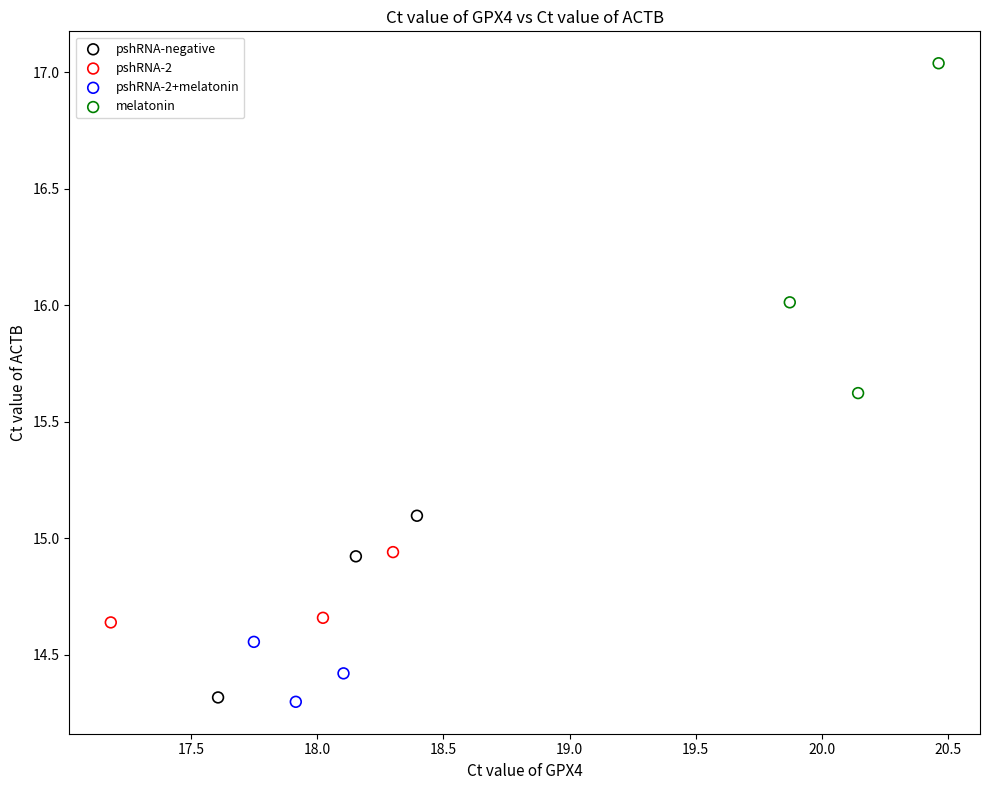

Which series has the widest spread of Y values?

melatonin